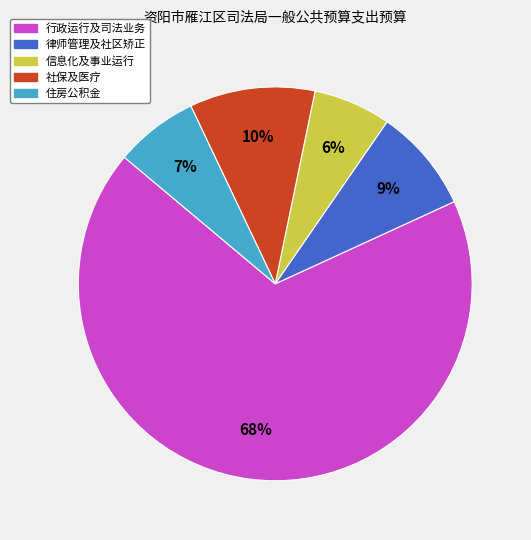

To the nearest percent, what is the difference between the largest and smallest slice percentages?

62%